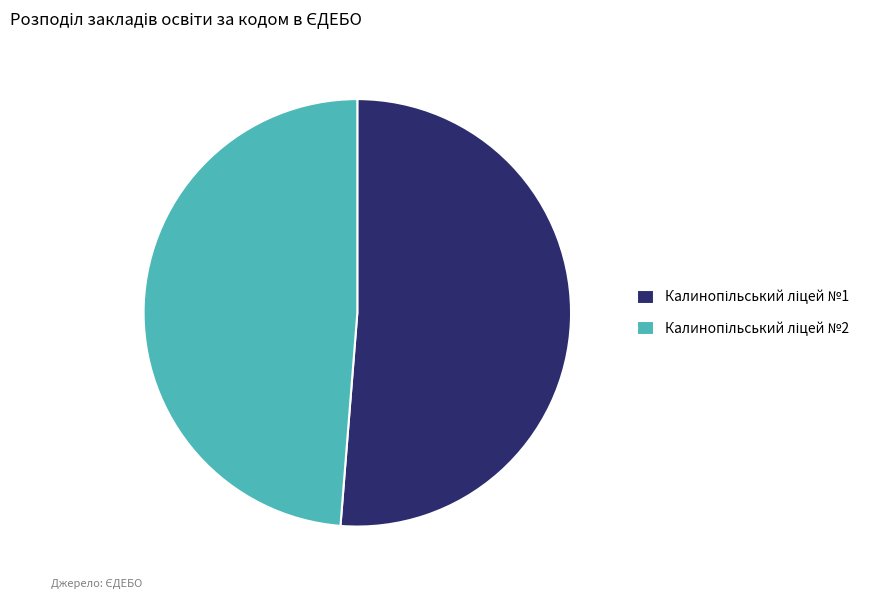

Does any single category account for the majority?

Yes